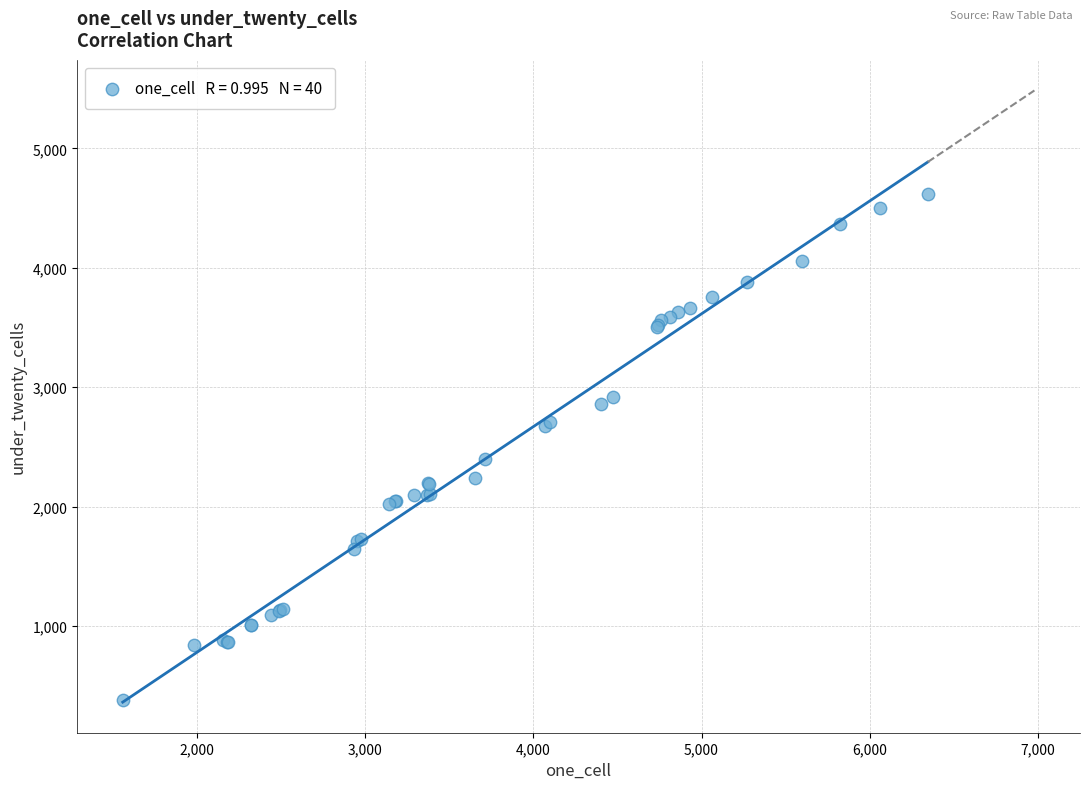

What Y value in the scatter plot is closest to 2498?

2395